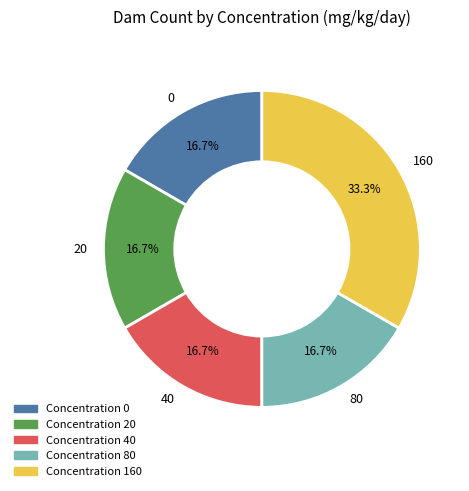

Which slice is the largest?

160